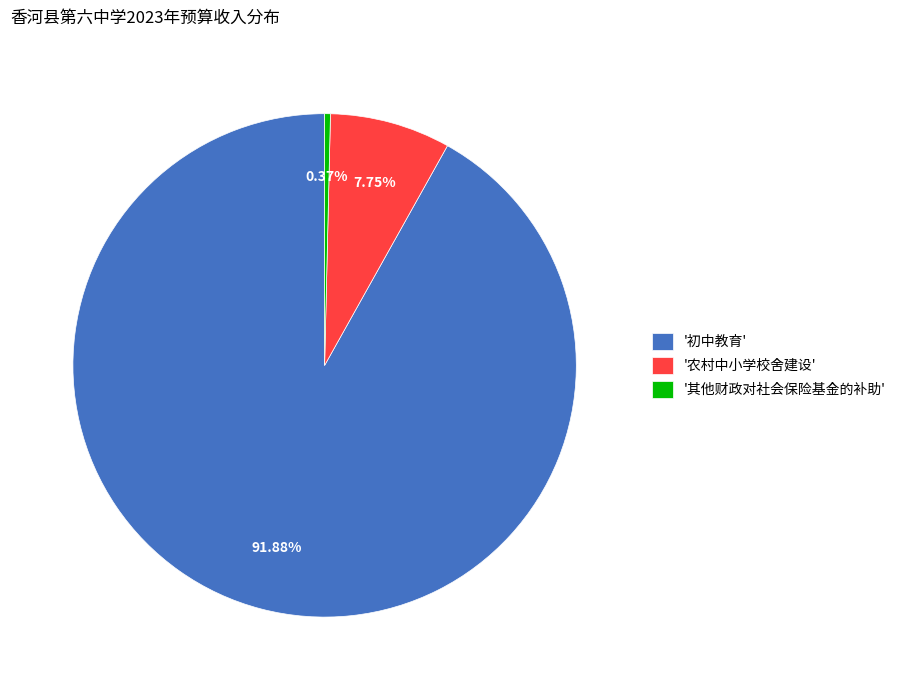

Which slice is the smallest?

'其他财政对社会保险基金的补助'